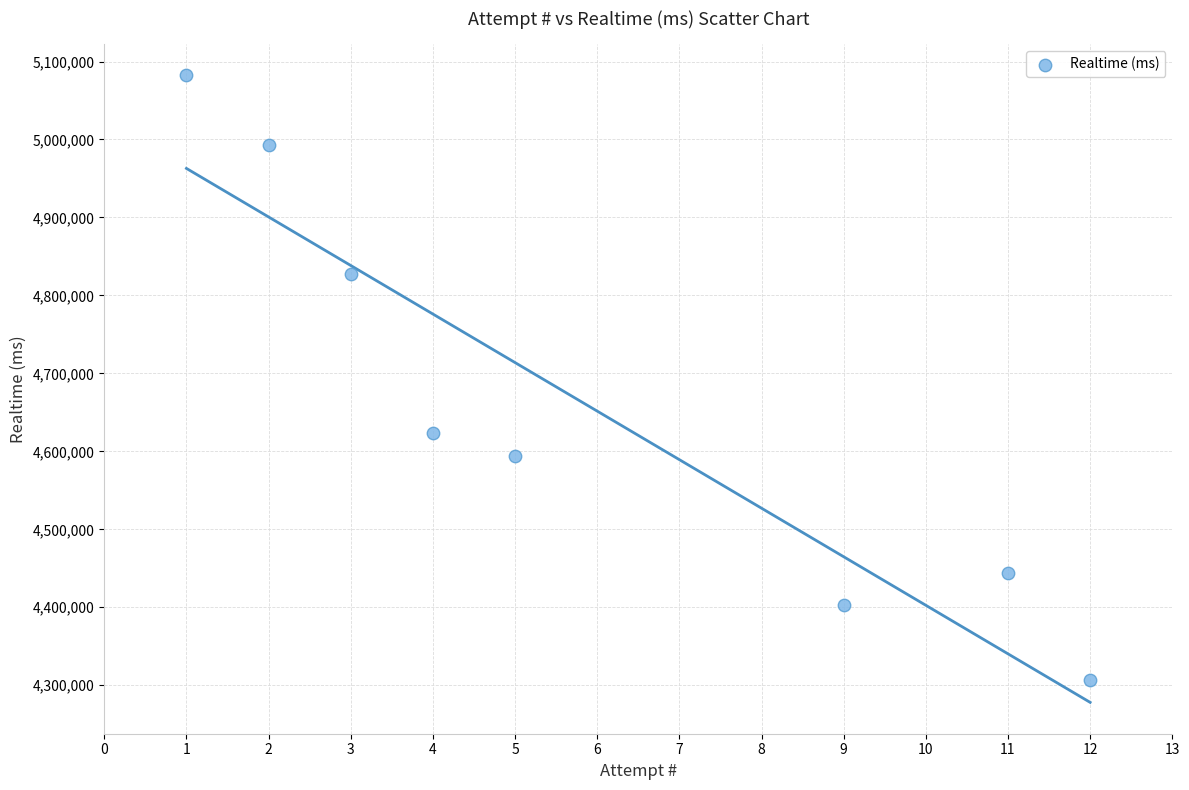

What Y value in the scatter plot is closest to 4694688?

4623260